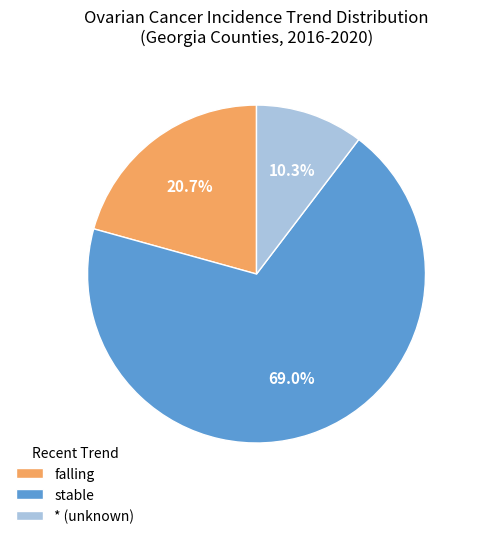

Is falling the majority of the pie?

No